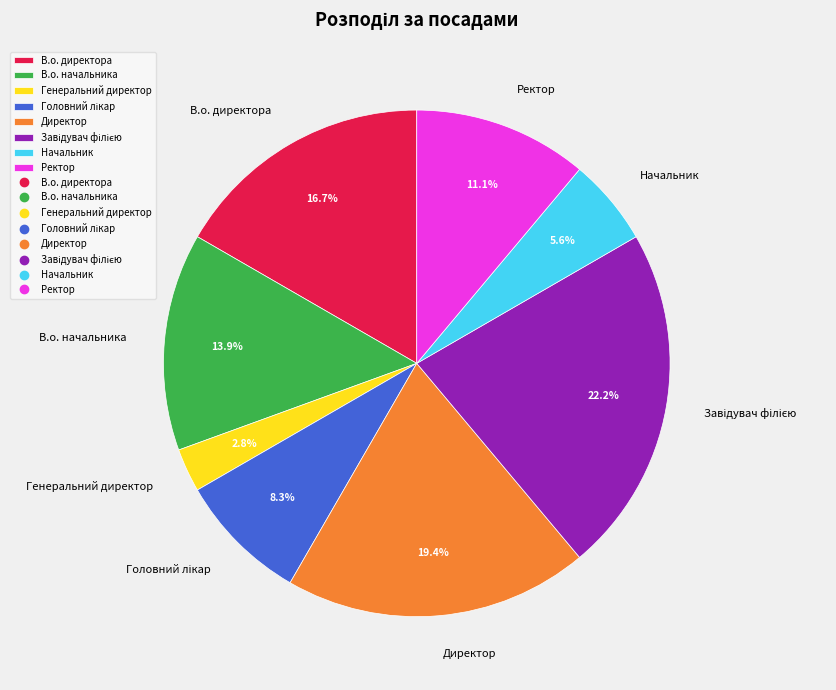

To the nearest percent, what is the average slice percentage?

12%